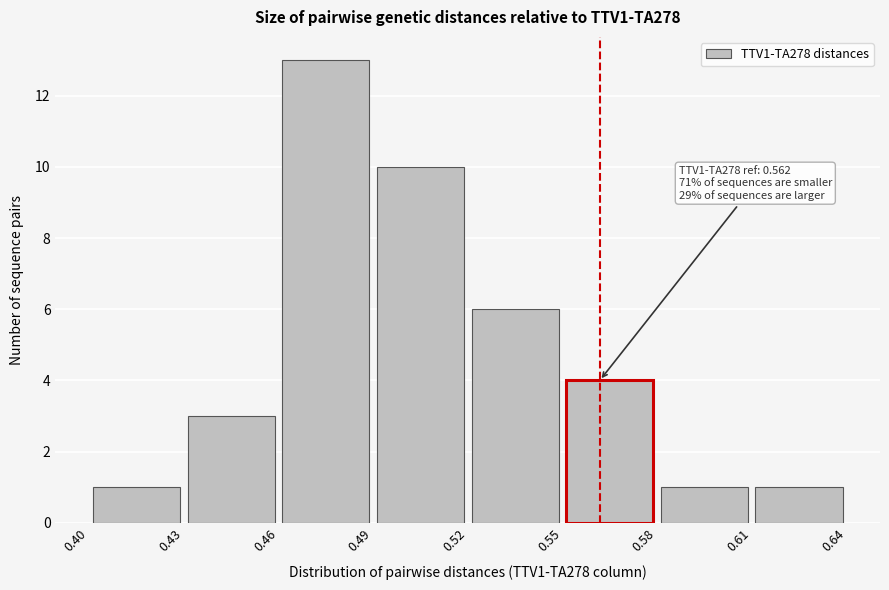

Which range on the x-axis has the tallest bar?

0.46 to 0.49